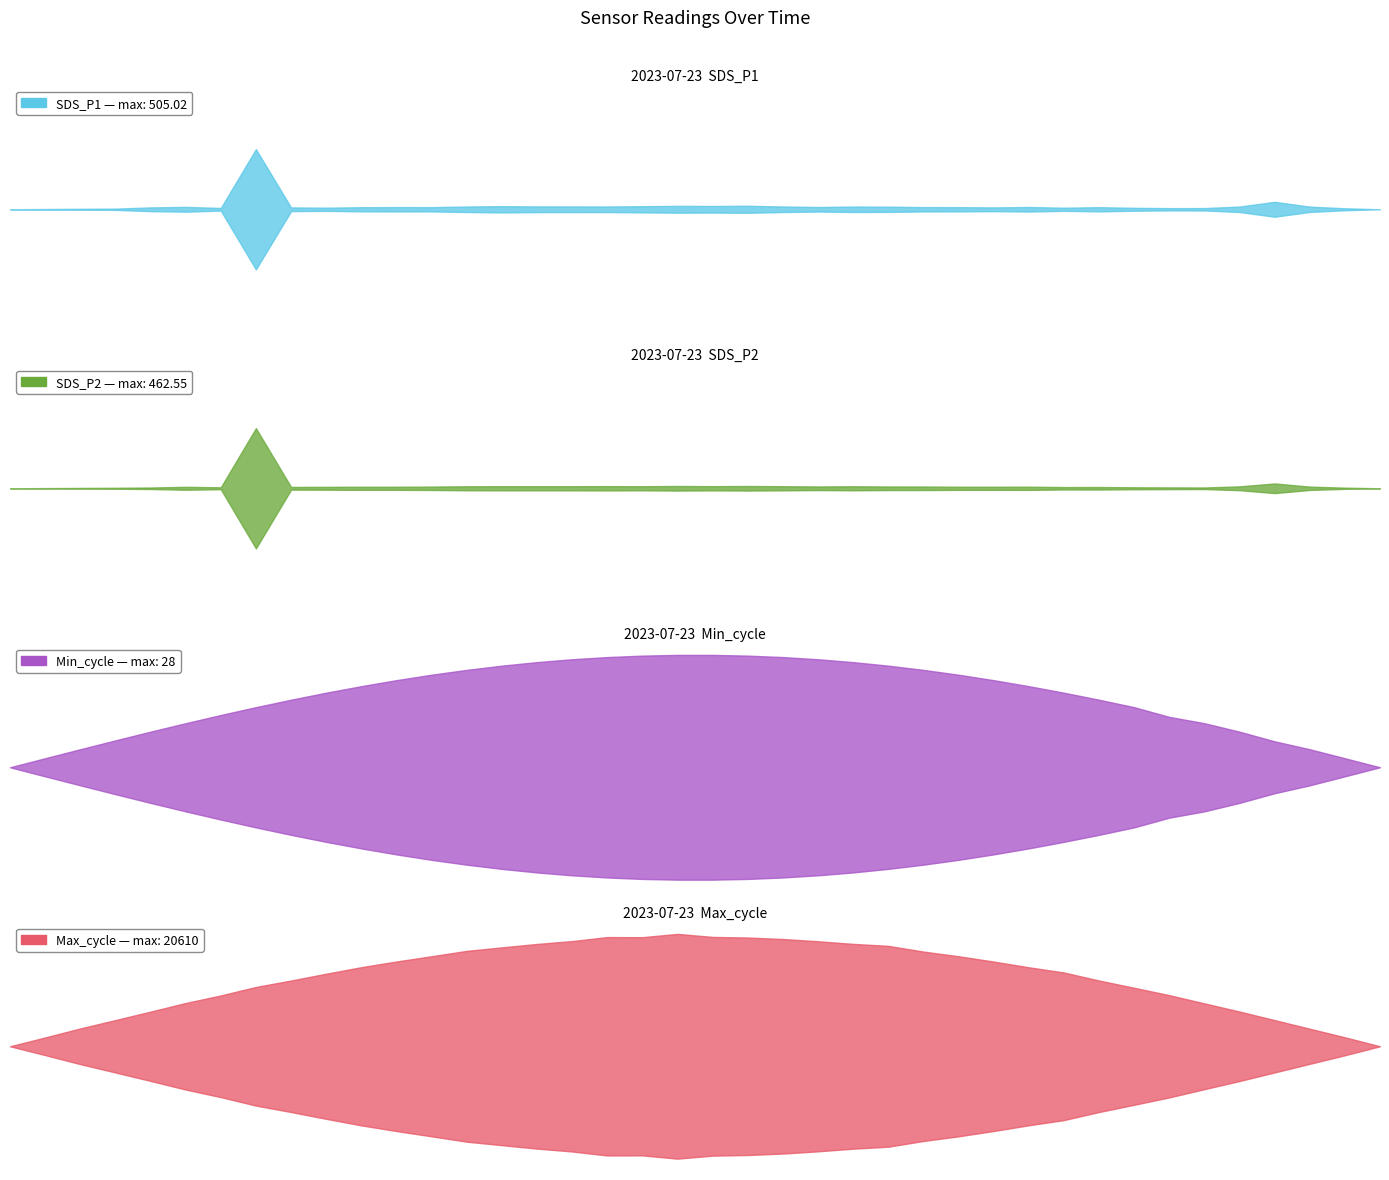

Is it true that SDS_P1 equals 7.8 at 00:18?

False